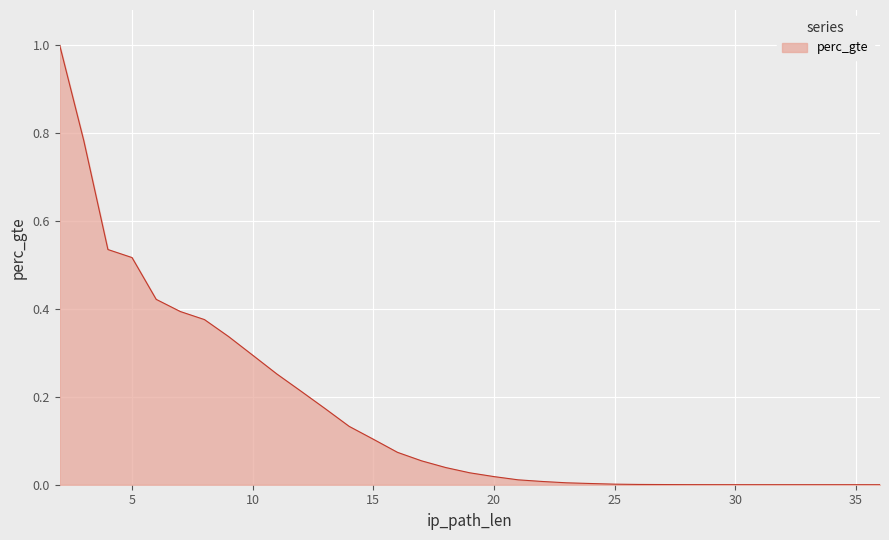

Which category has the highest value across all series?

2